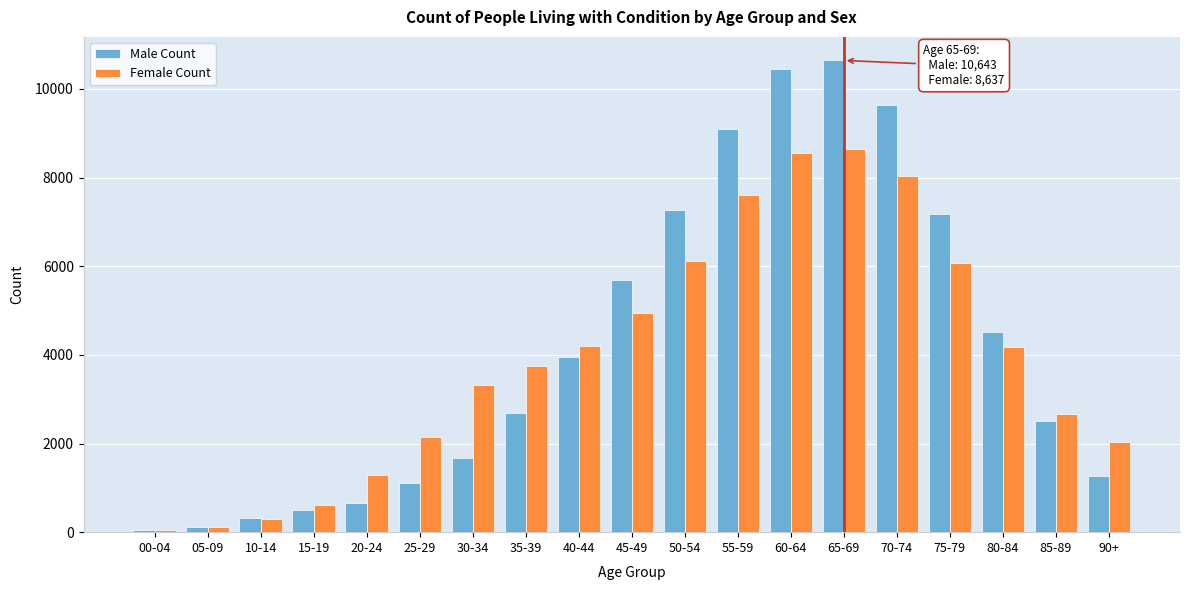

What is the maximum value shown in the chart?

10643